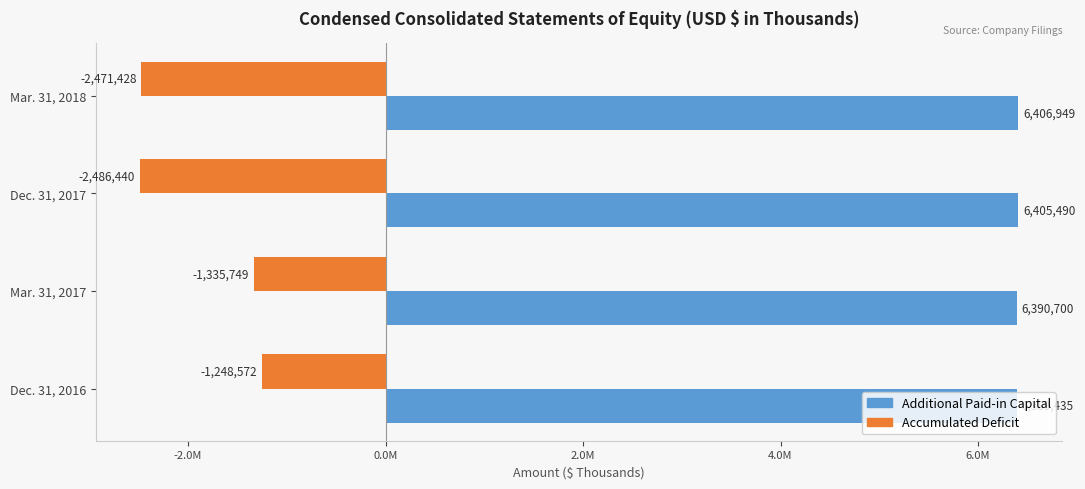

What are all the series names shown in the legend?

Additional Paid-in Capital, Accumulated Deficit